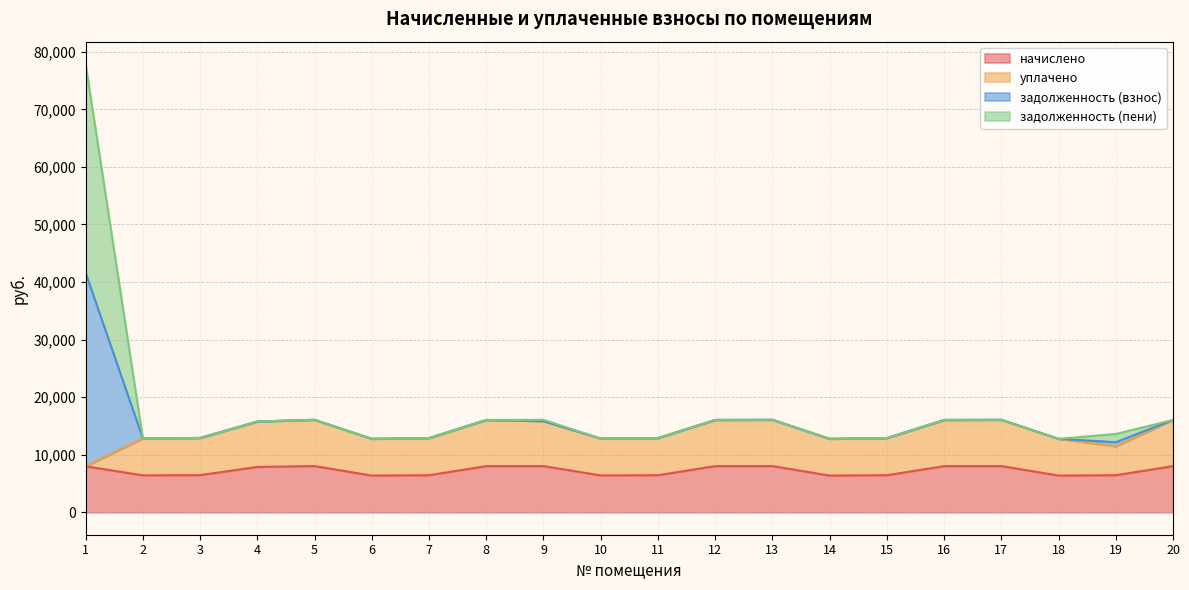

What is the lowest value of the начислено series?

6383.9